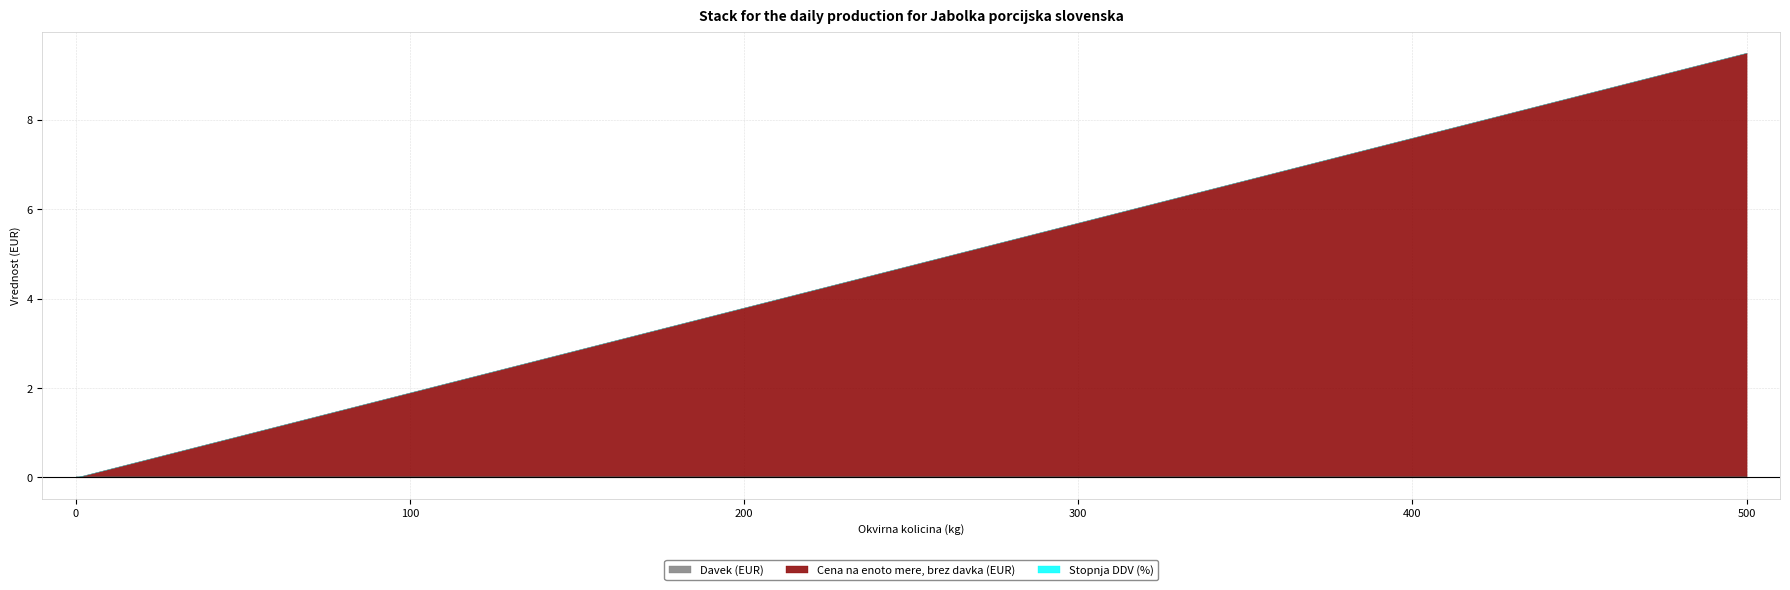

Reading right to left, list all the values displayed in this chart.

Davek (EUR): 0=0.0	500=0.0
Cena na enoto mere, brez davka (EUR): 0=0.0	500=9.5
Stopnja DDV (%): 0=0.0	500=0.0